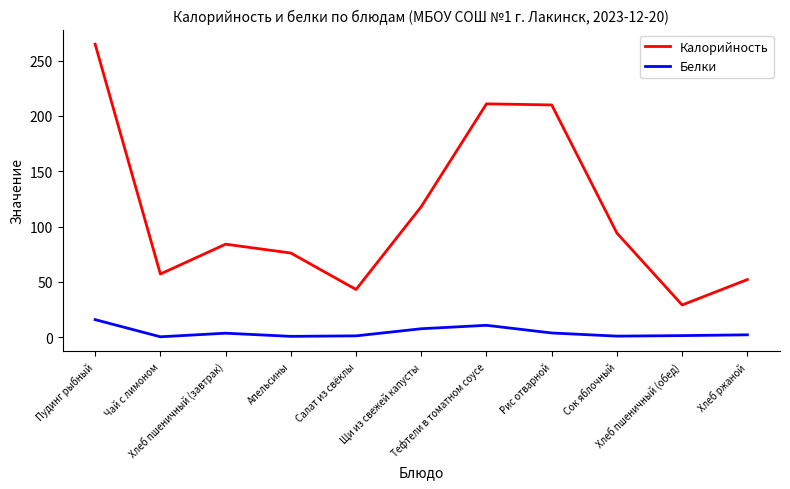

Which series has the largest range (max minus min)?

Калорийность